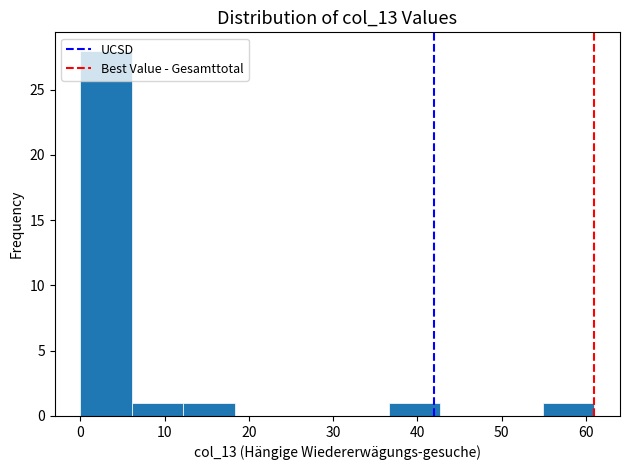

Reading left to right, list every bar in this chart as the range it spans on the x-axis followed by its height. Neither the bar edges nor the heights are printed on the chart, so give them approximately, as read against the axes.

0.0 to 6.1: 28
6.1 to 12.2: 1
12.2 to 18.3: 1
18.3 to 24.4: 0
24.4 to 30.5: 0
30.5 to 36.6: 0
36.6 to 42.7: 1
42.7 to 48.8: 0
48.8 to 54.9: 0
54.9 to 61.0: 1